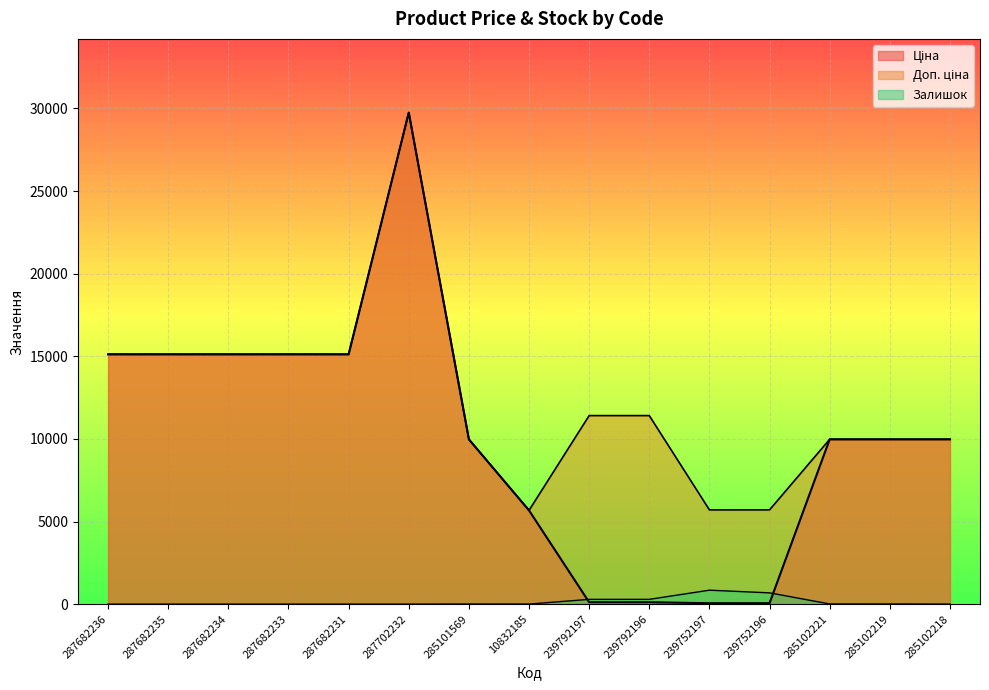

How many lines are shown in the chart?

3